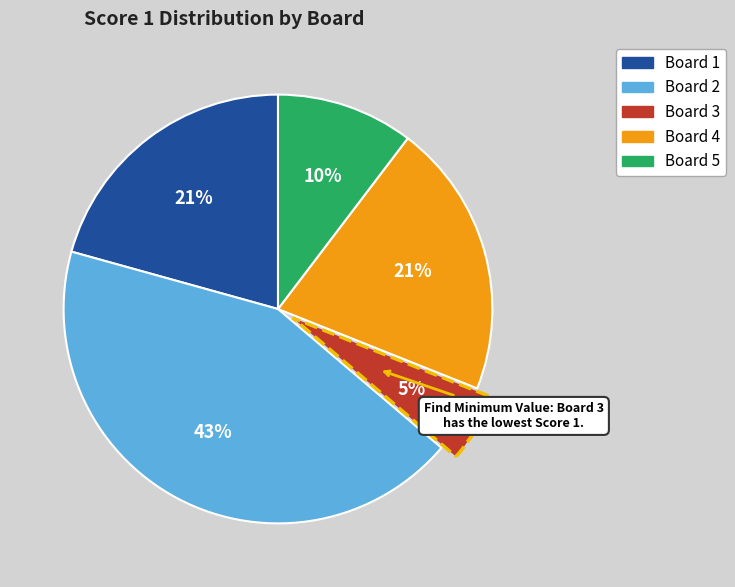

Does Board 4 account for over 50% of the chart?

No